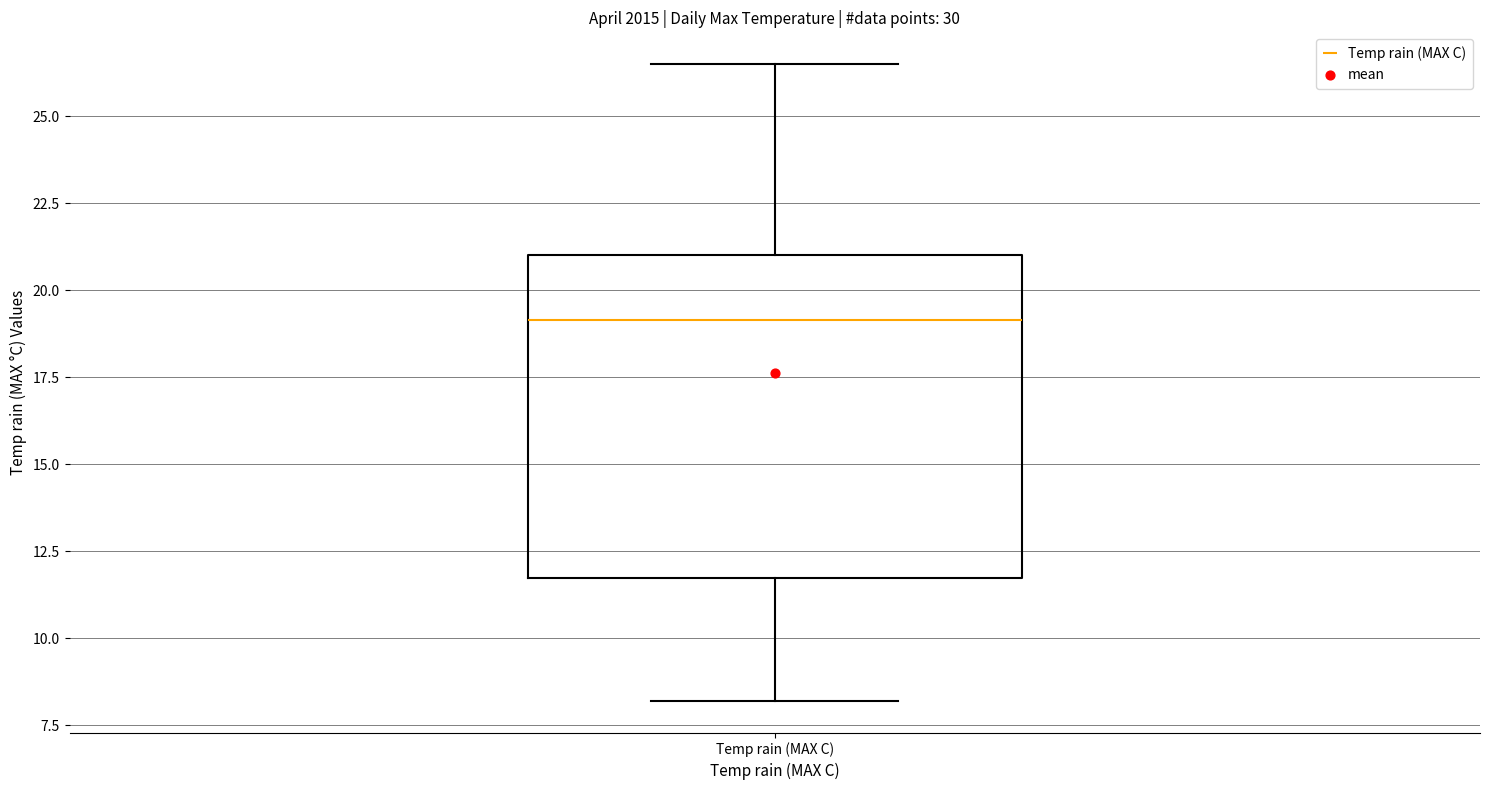

Transcribe this box plot: give where the median line is, the range the box spans, and where the two whiskers end, as read against the y-axis. The values are not printed on the chart, so give them approximately, as read against the axis.

median 19.0, box 11.5 to 21.0, whiskers 8.0 to 26.5